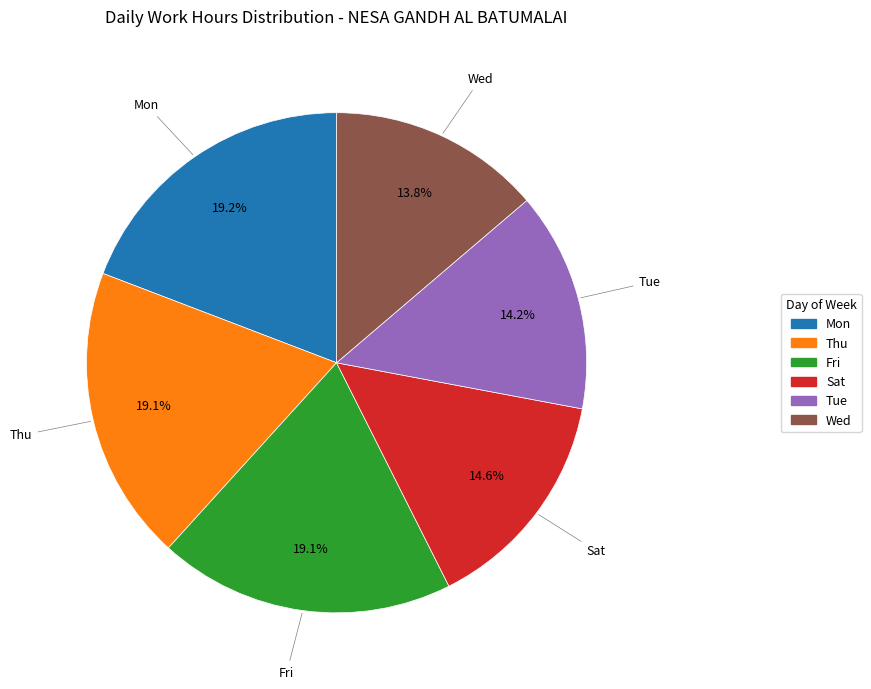

What percentage is NOT represented by Thu?

80.9%